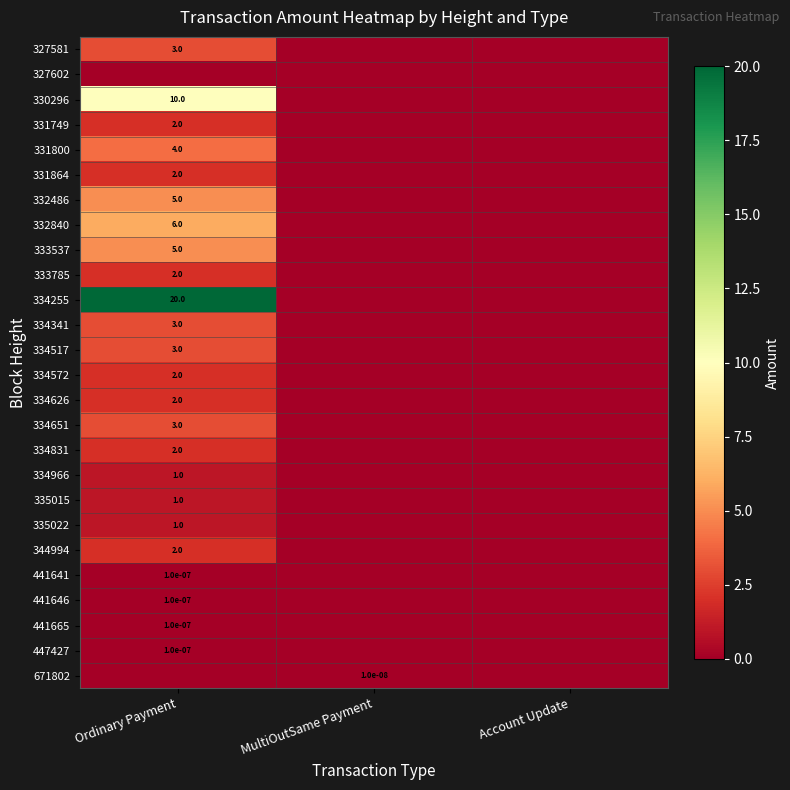

The value of 331800 at Ordinary Payment is 6.9. True or false?

False